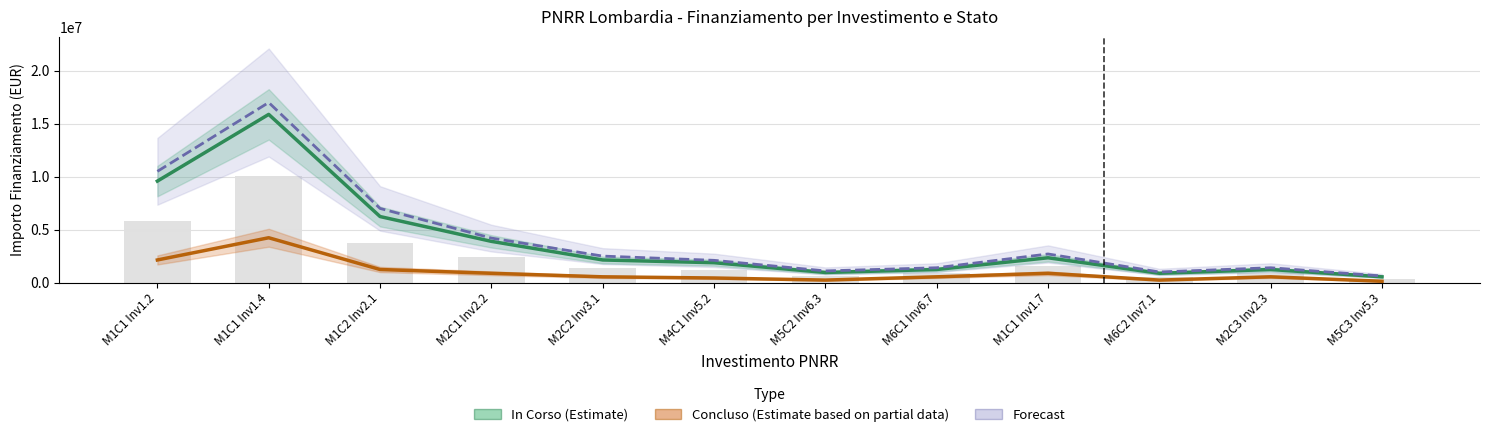

What is the label of the 2nd bar from the left?

M1C1 Inv1.4